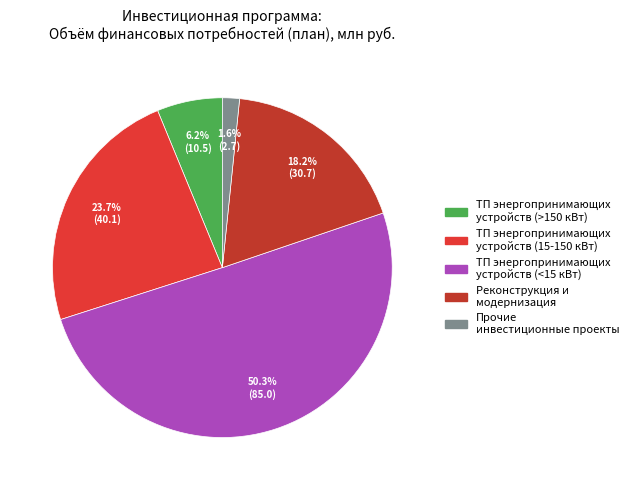

How many slices are in this pie chart?

5